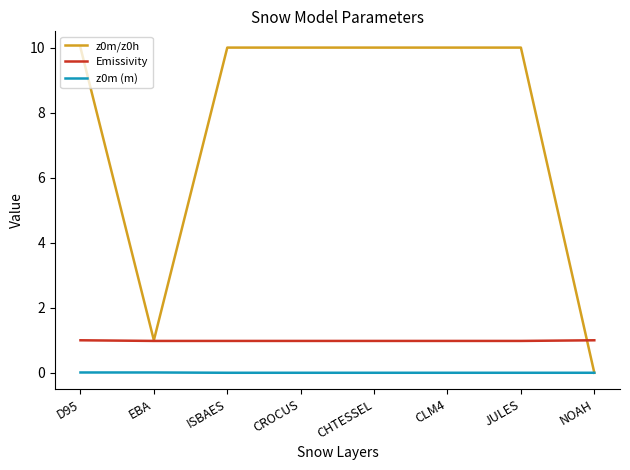

What is the total value across all series at JULES?

11.0